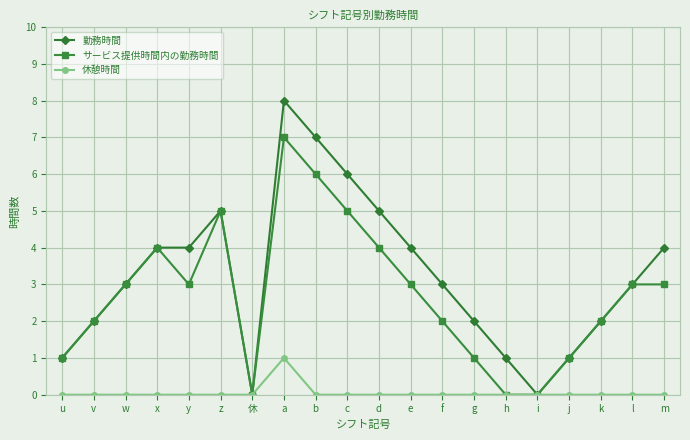

Rank the series by their average value, from highest to lowest.

勤務時間, サービス提供時間内の勤務時間, 休憩時間